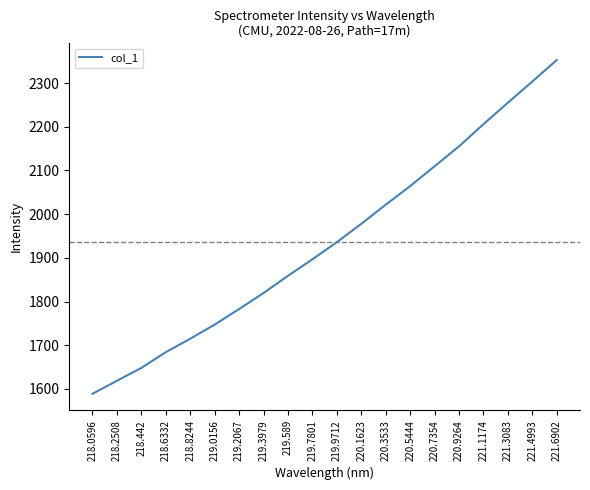

What position from the right is 218.6332?

17